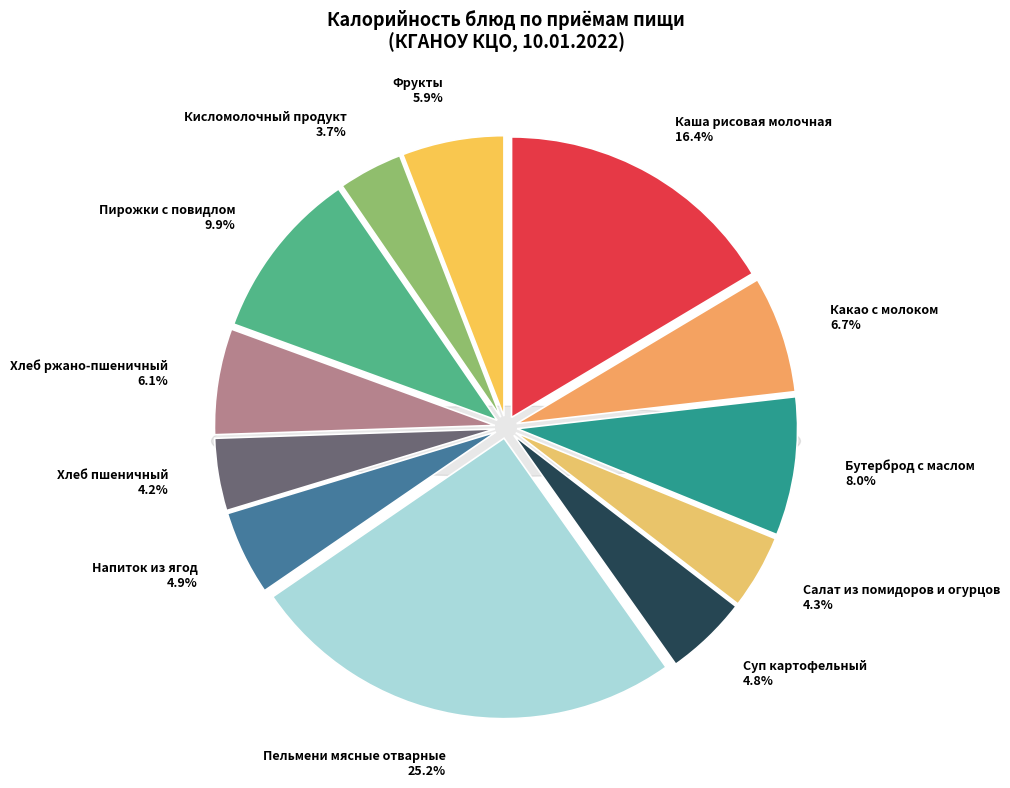

Is there a majority slice in this chart?

No